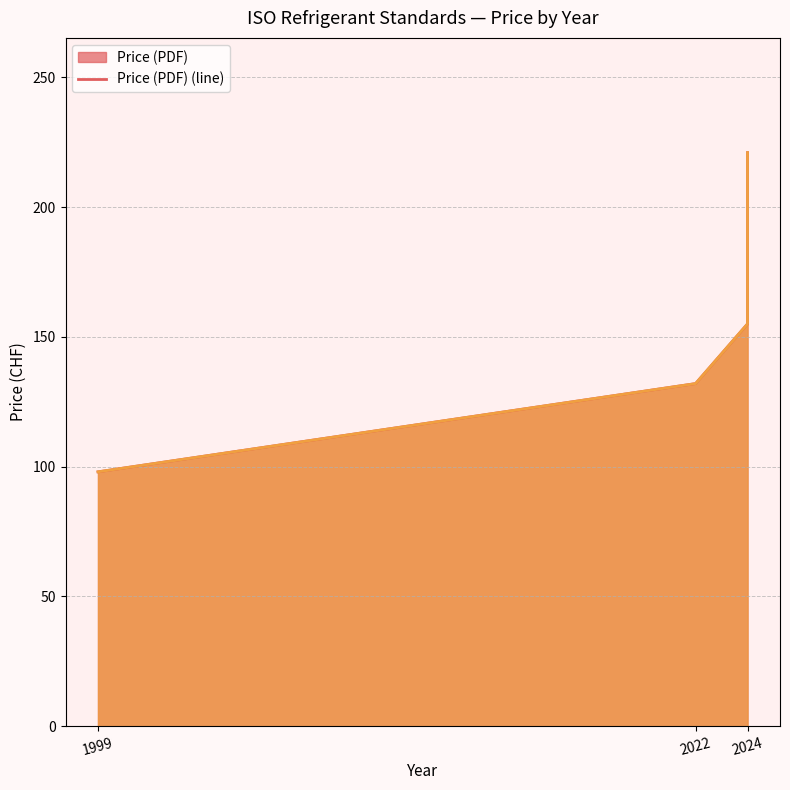

The value of Price (PRINT) (line) at 2024 is 155. True or false?

True